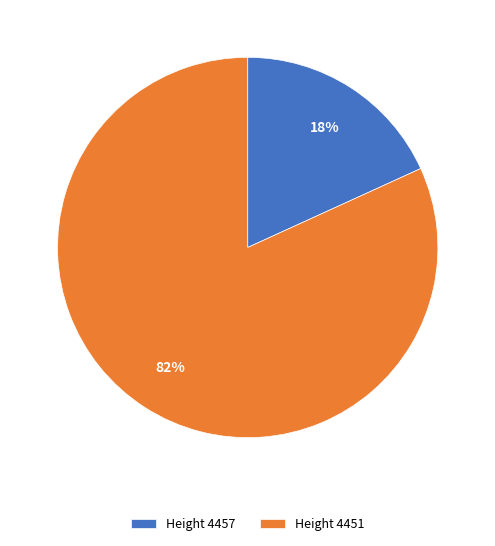

Rank the categories by value from highest to lowest.

Height 4451, Height 4457